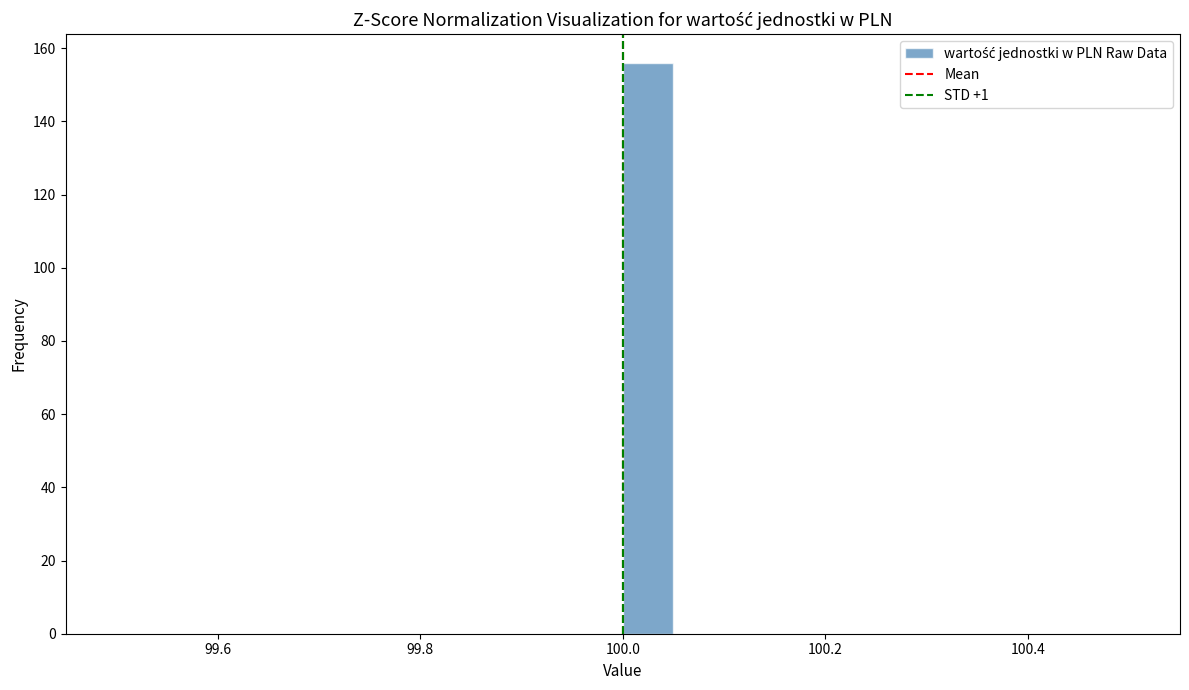

Around what value on the x-axis is the tallest bar? Give the approximate position of its centre, as read against the axis.

100.02